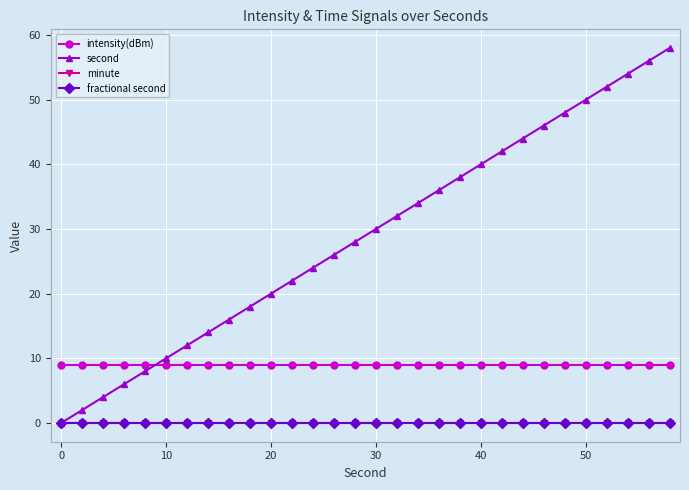

Is this an area chart (filled region under the line)?

No